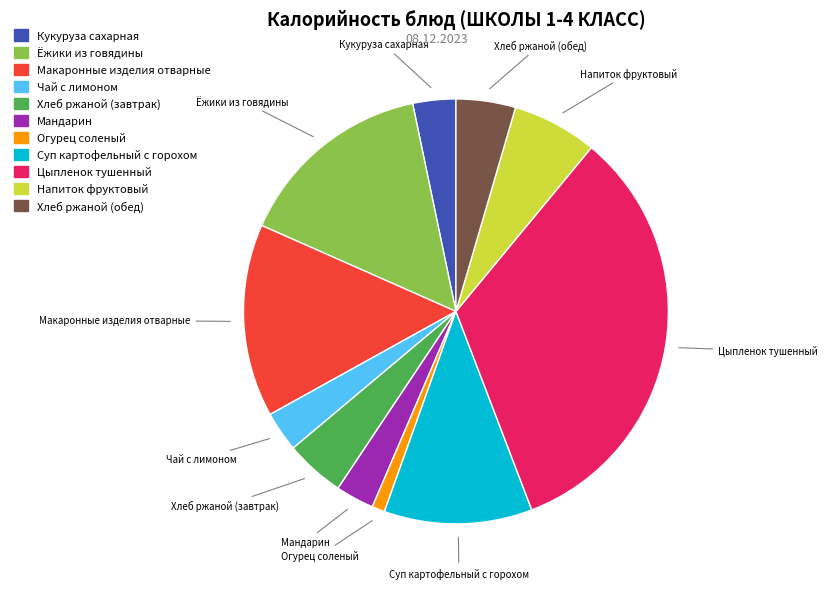

Is there any slice that represents more than half of the pie?

No